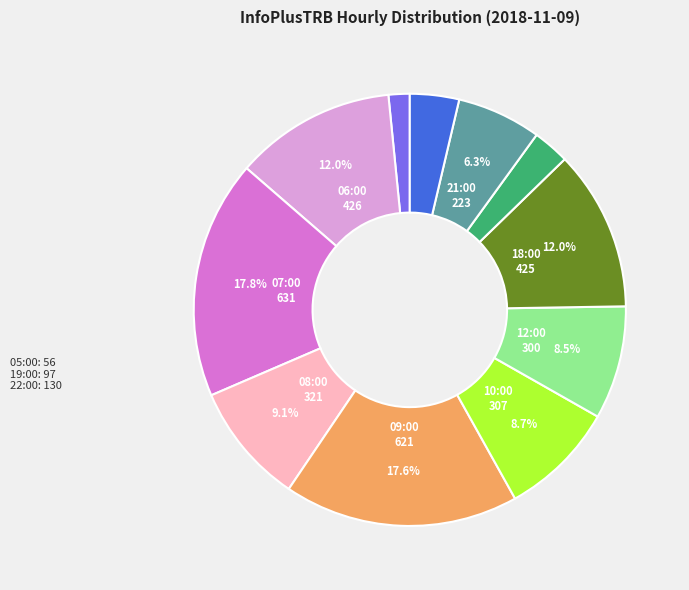

Does any single category account for the majority?

No